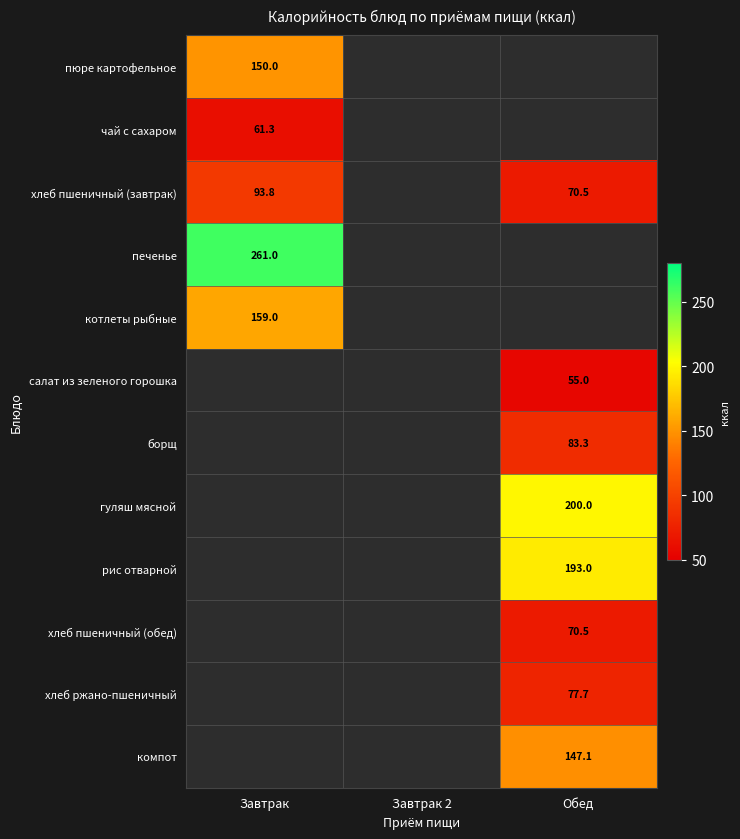

What is the approximate value of хлеб пшеничный (обед) at Обед?

70.5